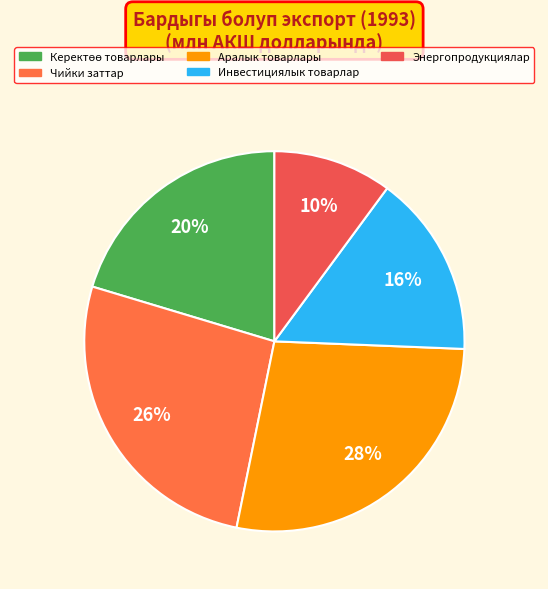

The Аралык товарлары slice represents 35% of the pie. True or false?

False